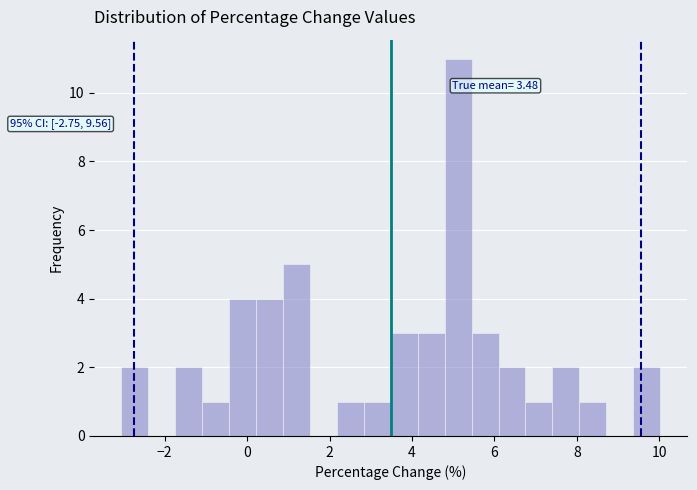

Around what value on the x-axis is the tallest bar? Give the approximate position of its centre, as read against the axis.

5.2